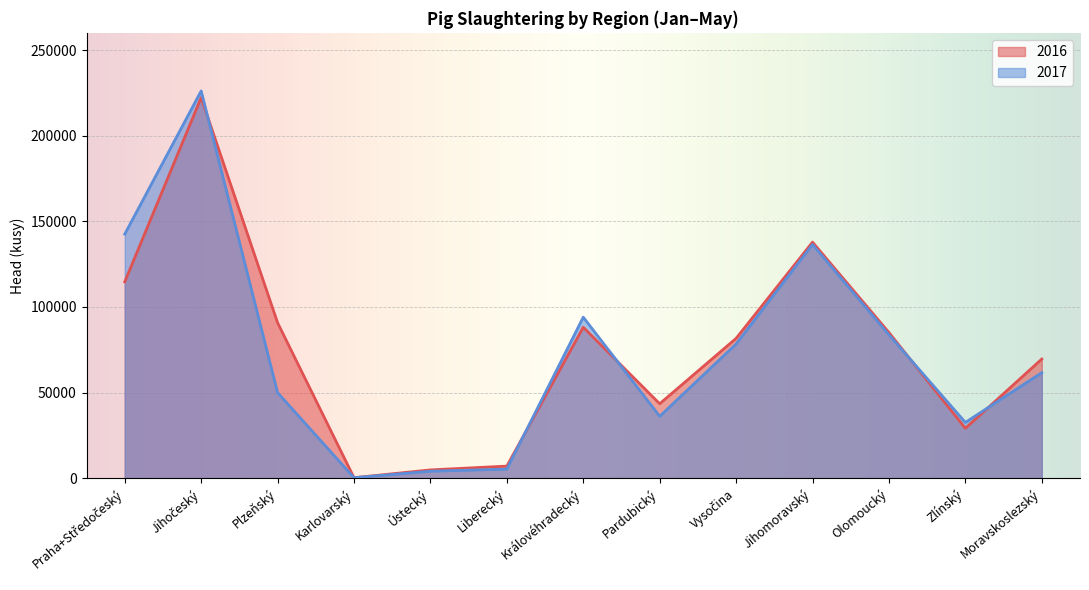

What is the minimum value for 2016?

253